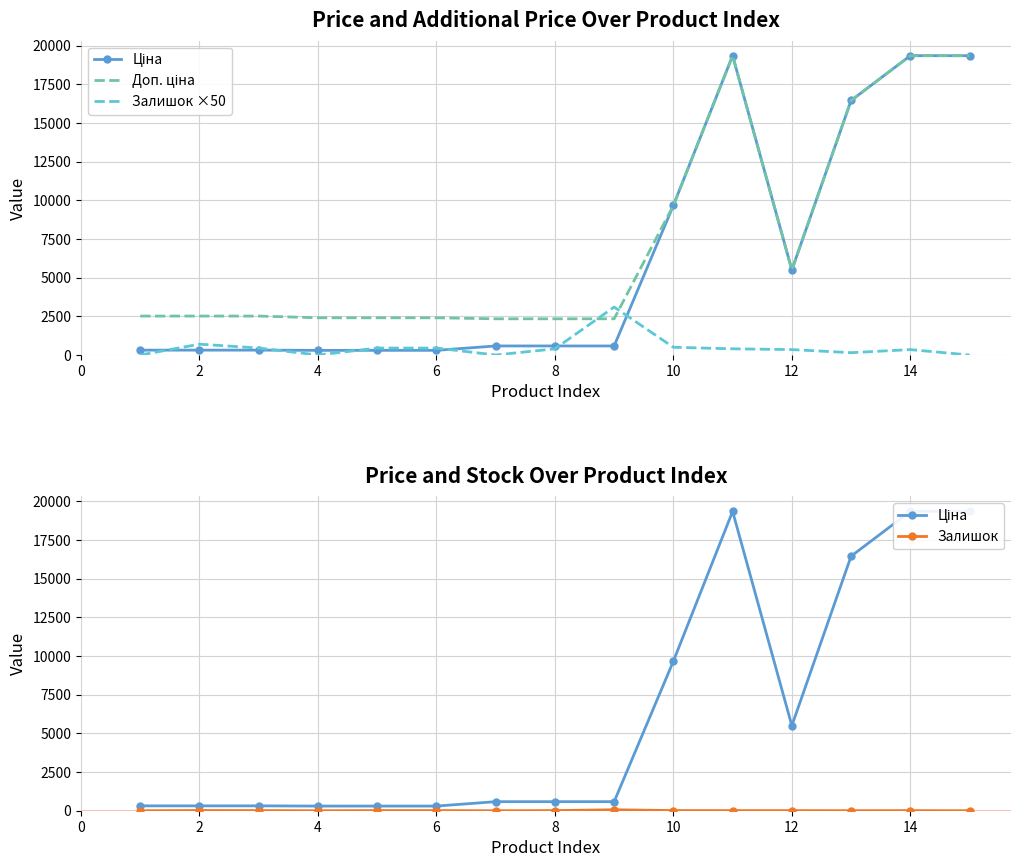

Which series has the largest total across all categories?

Доп. ціна